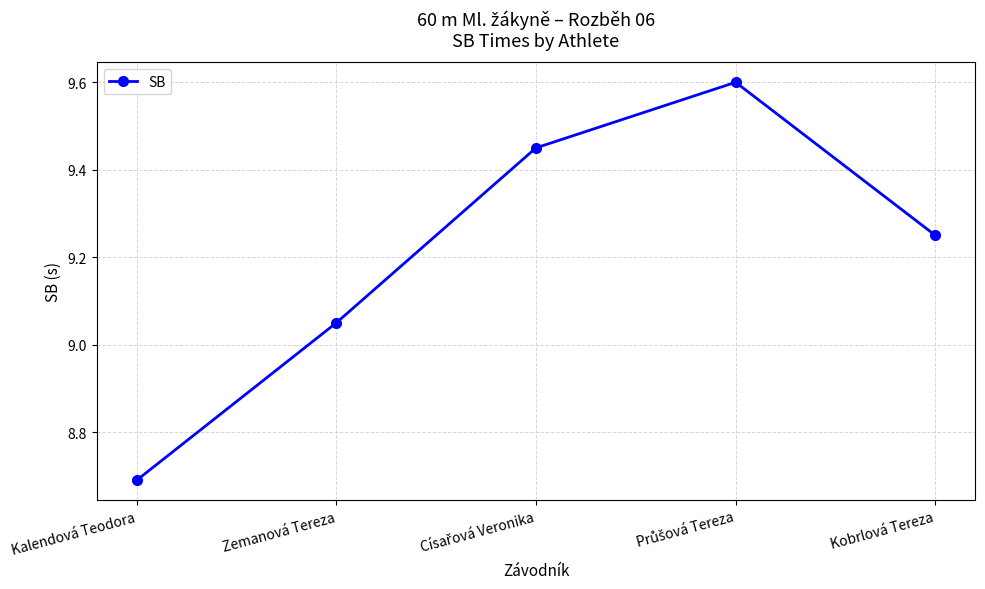

At which category does the chart reach its minimum across all series?

Kalendová Teodora